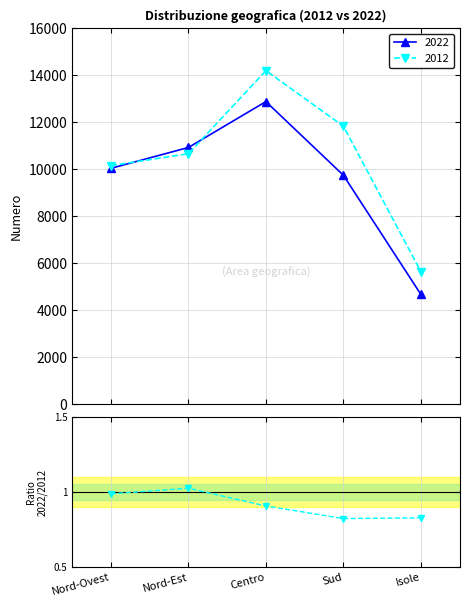

Does the chart display data point markers on the line(s)?

Yes